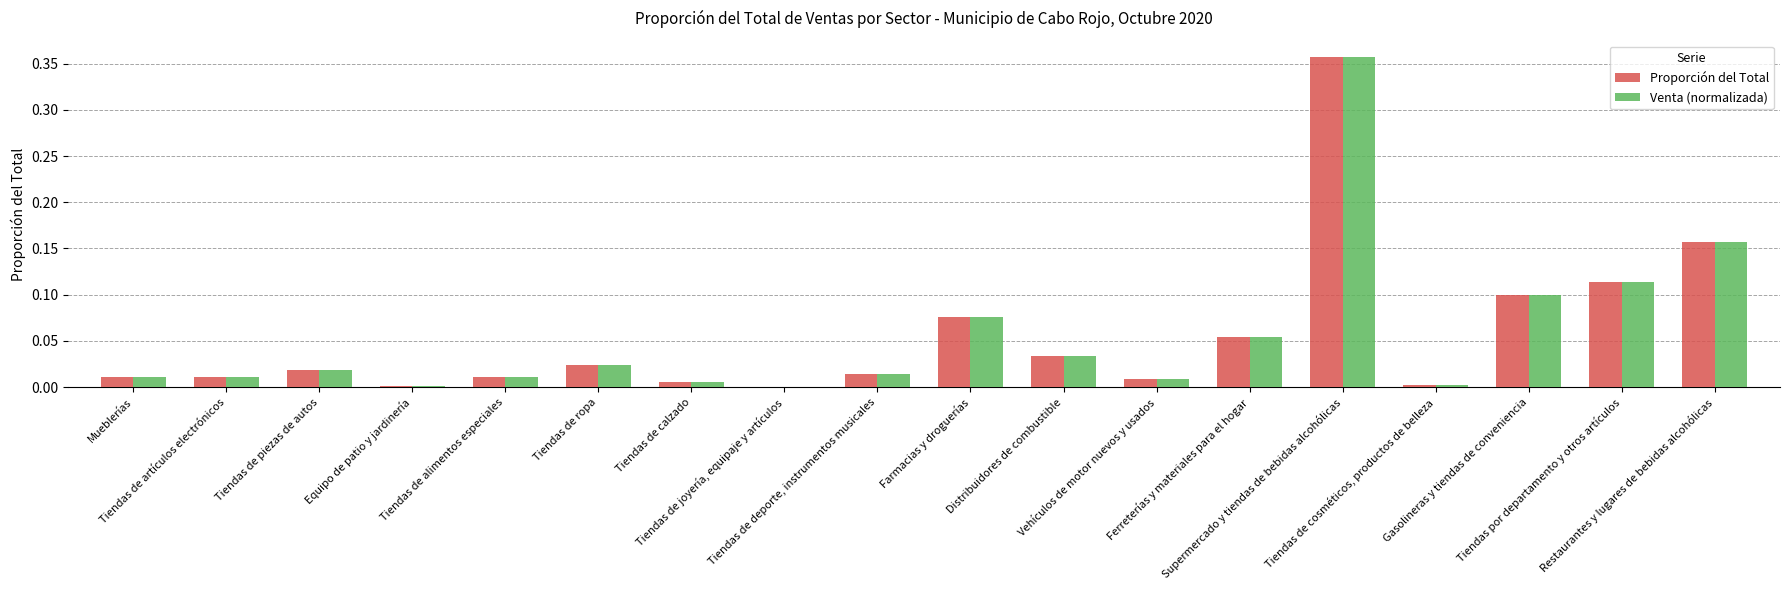

What is the sum of all Venta (normalizada) values?

1.0